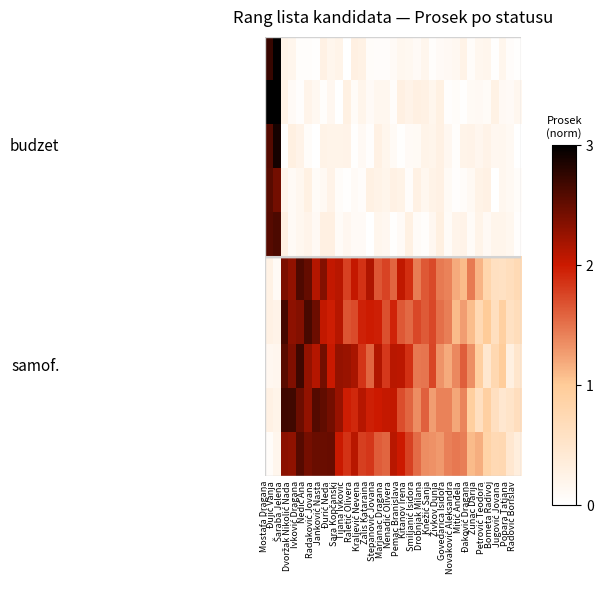

What is the difference between the highest and lowest values at Đujić Vanja?

2.9